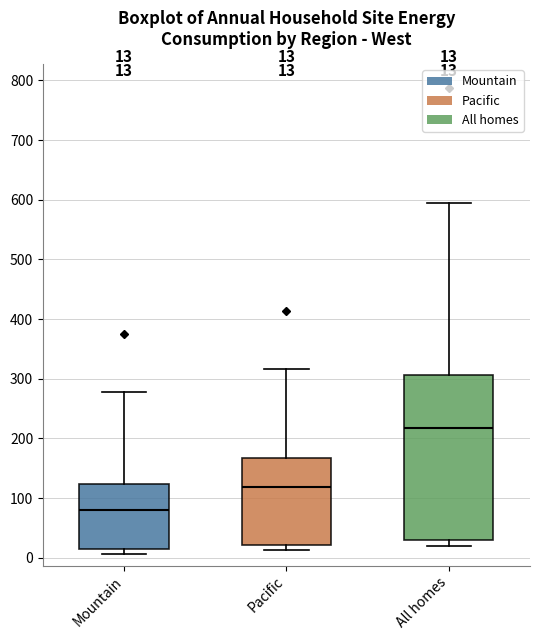

Which box is the tallest, from its lower edge to its upper edge?

All homes